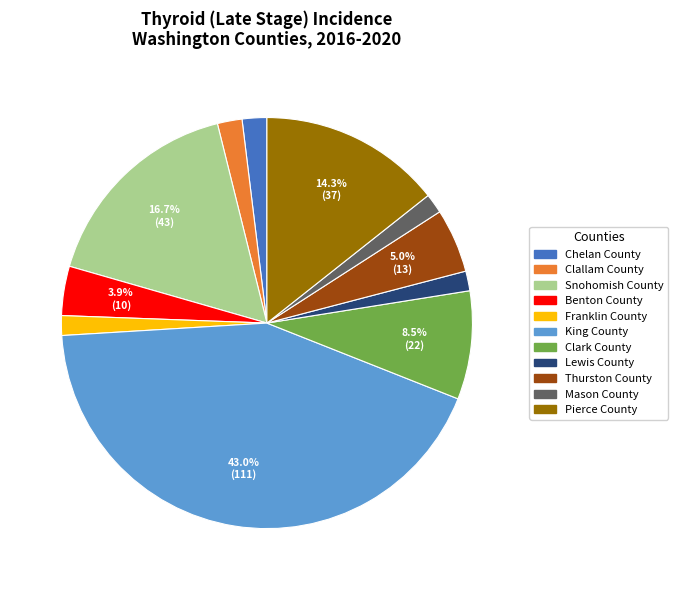

Is it true that Franklin County is 2% of the pie?

True